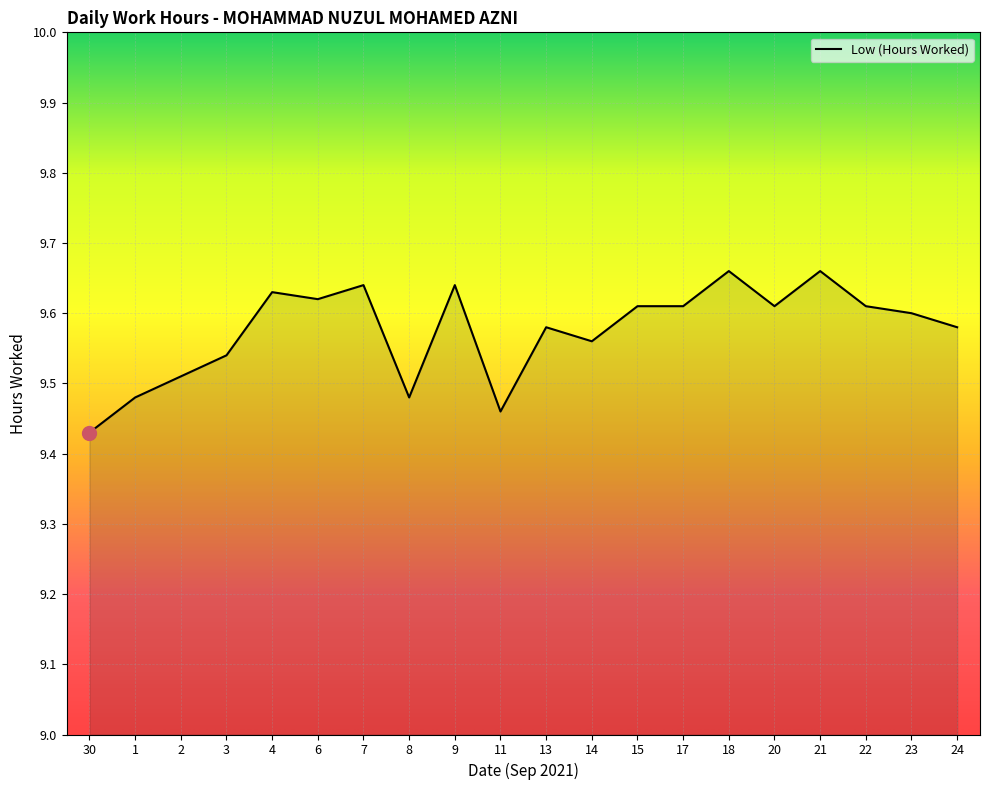

What is the sum of all values?

191.5